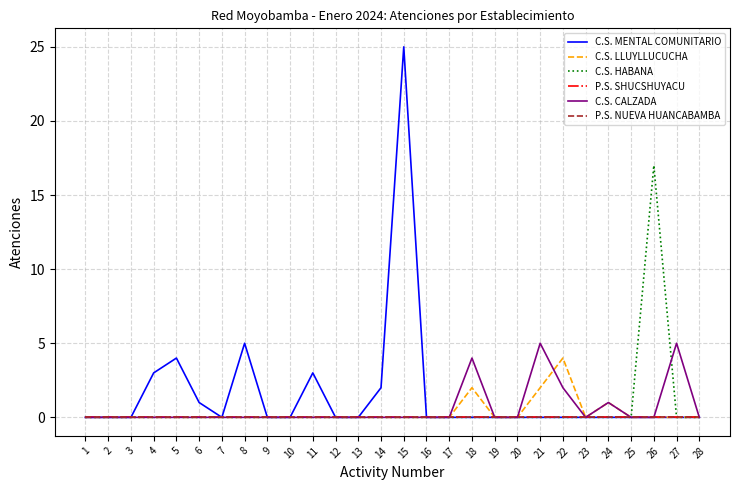

The C.S. LLUYLLUCUCHA series shows -2 at 11. True or false?

False